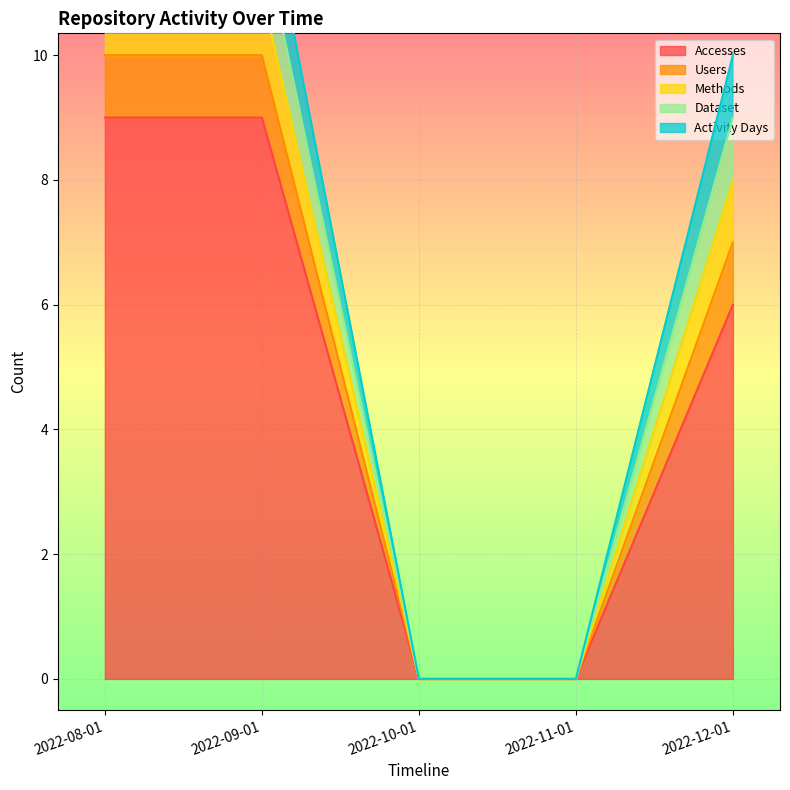

Rank the series at 2022-10-01 from highest to lowest value.

Accesses, Users, Methods, Dataset, Activity Days